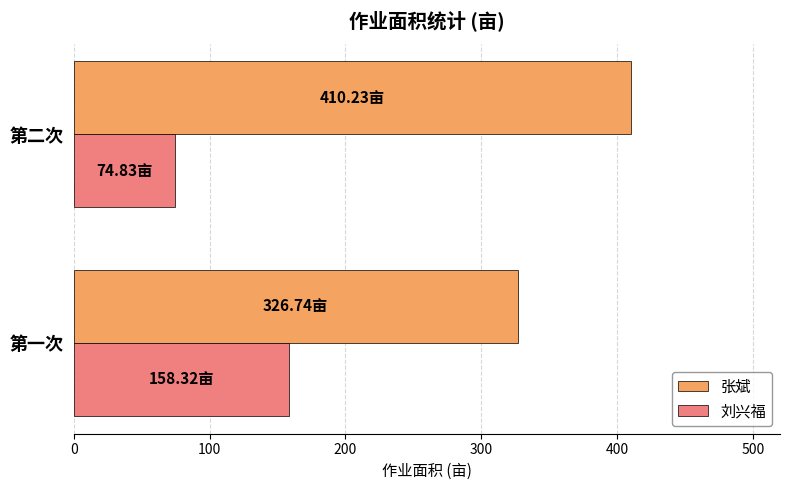

What is the difference between the highest and lowest values at 第一次?

168.4